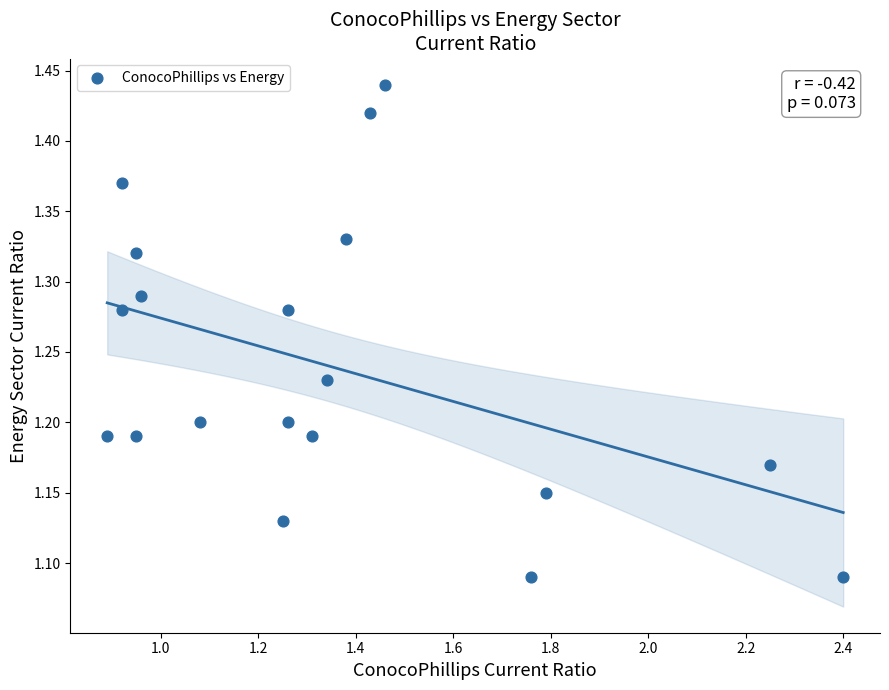

What is the range of X values (max minus min)?

1.5